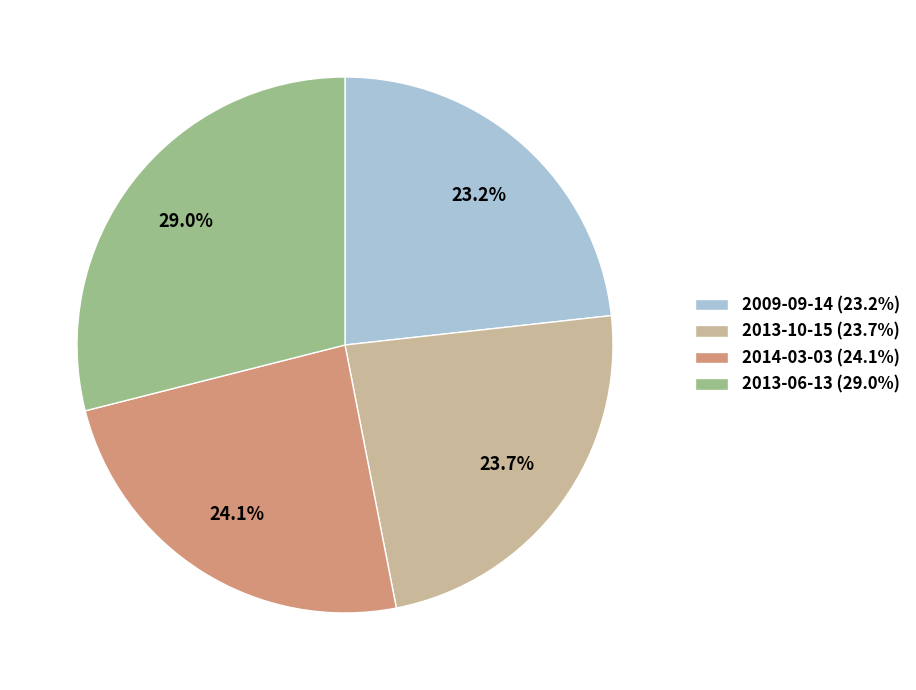

Combined, what portion of the pie is 2009-09-14 (23.2%) and 2013-10-15 (23.7%)?

46.9%